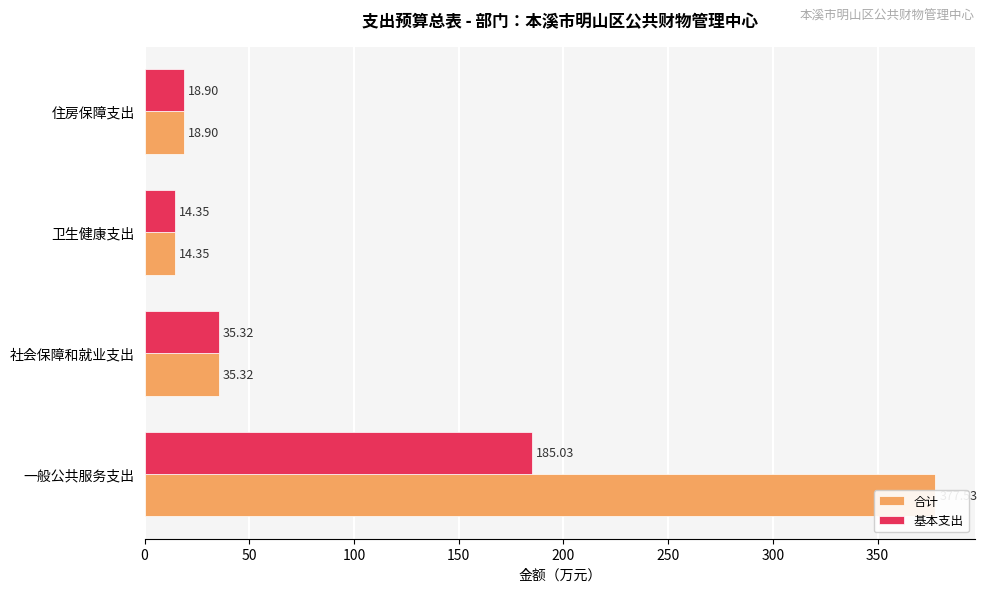

Between 社会保障和就业支出 and 住房保障支出, which series saw the biggest shift?

合计